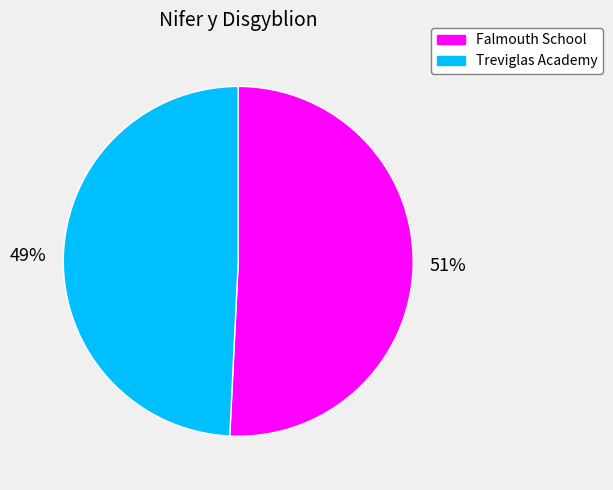

Do Falmouth School and Treviglas Academy together represent more than half of the pie?

Yes